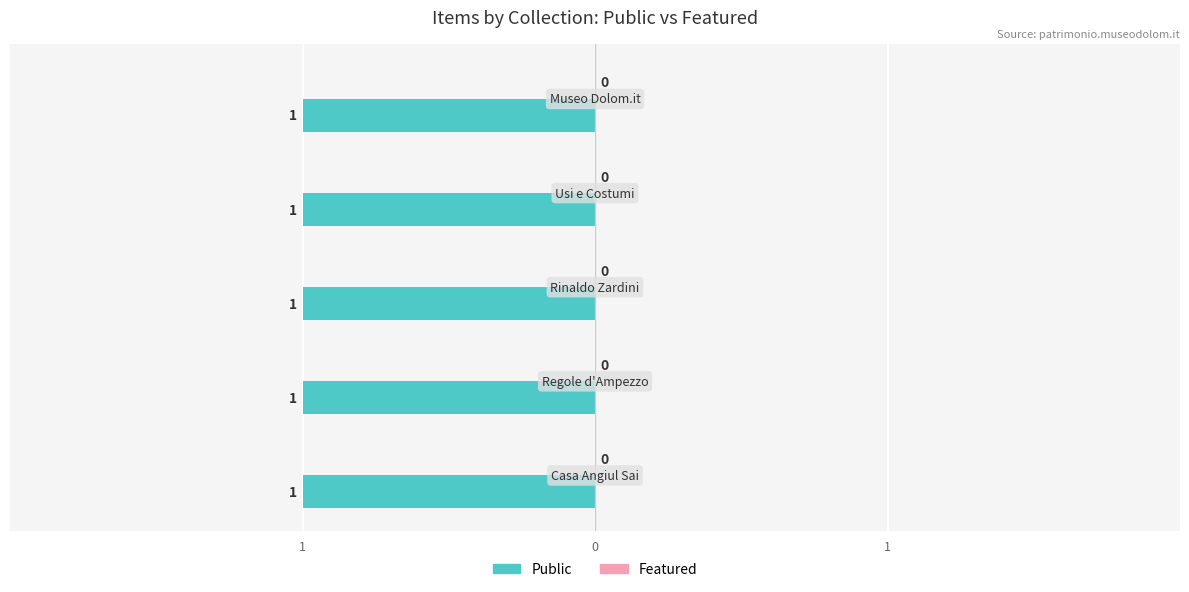

Which category has the highest value in the featured series?

Museo Etnografico Casa Angiul Sai